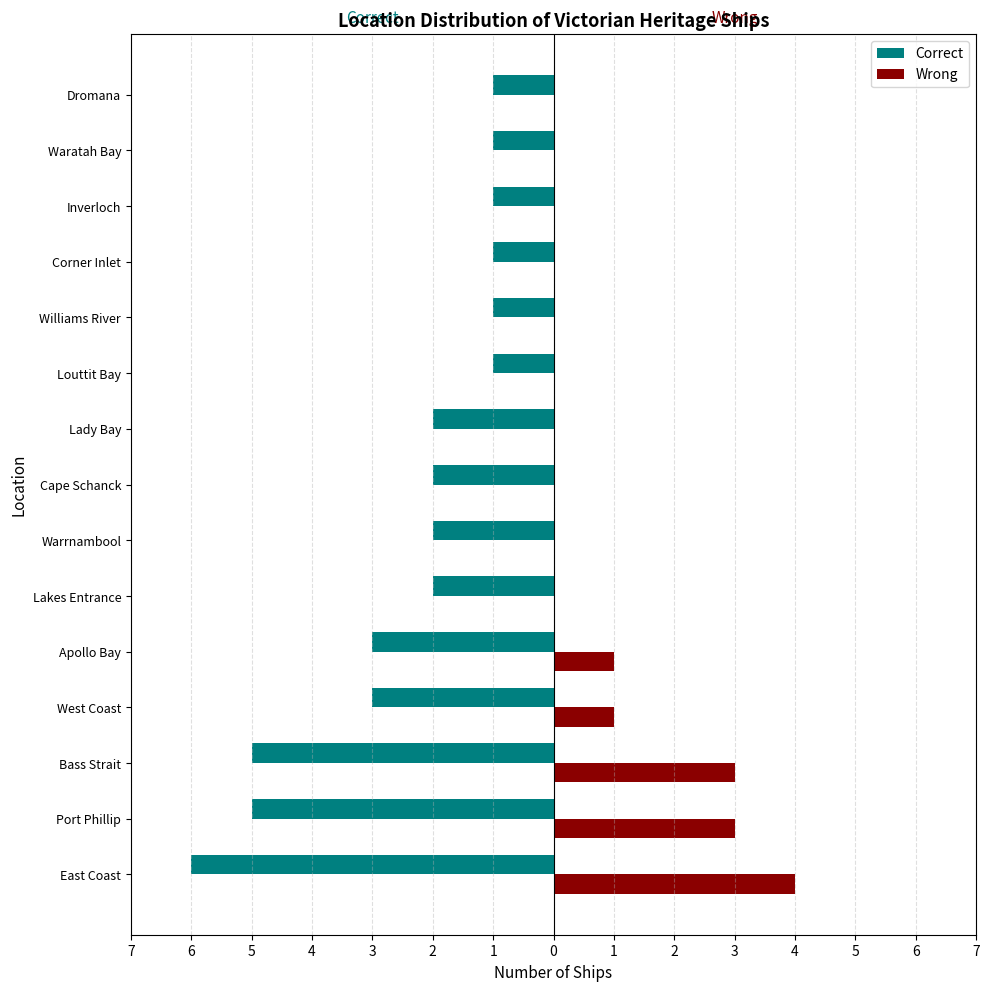

What are all the series names shown in the legend?

Correct, Wrong